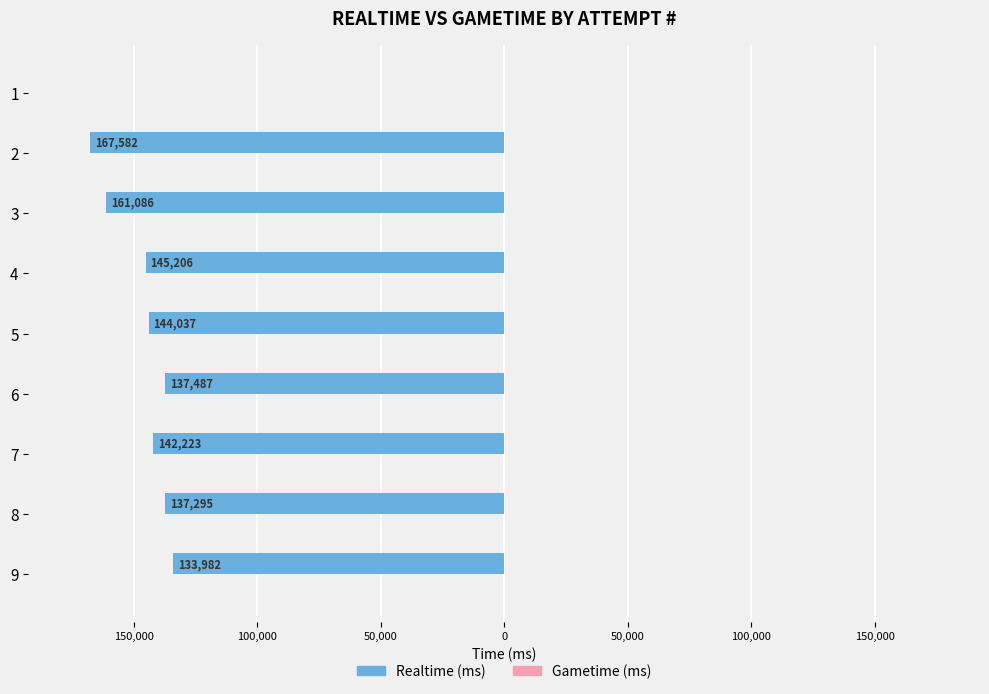

What is the smallest value displayed?

-167582.0